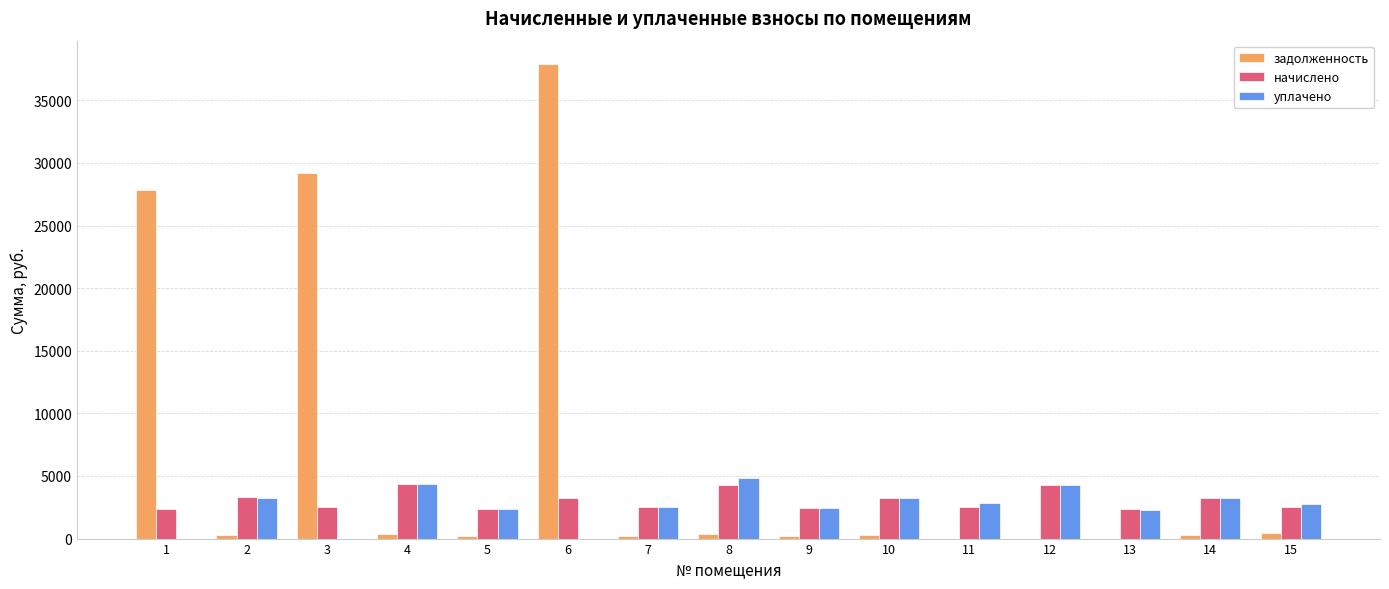

The value of начислено at 1 is 2389.6. True or false?

True